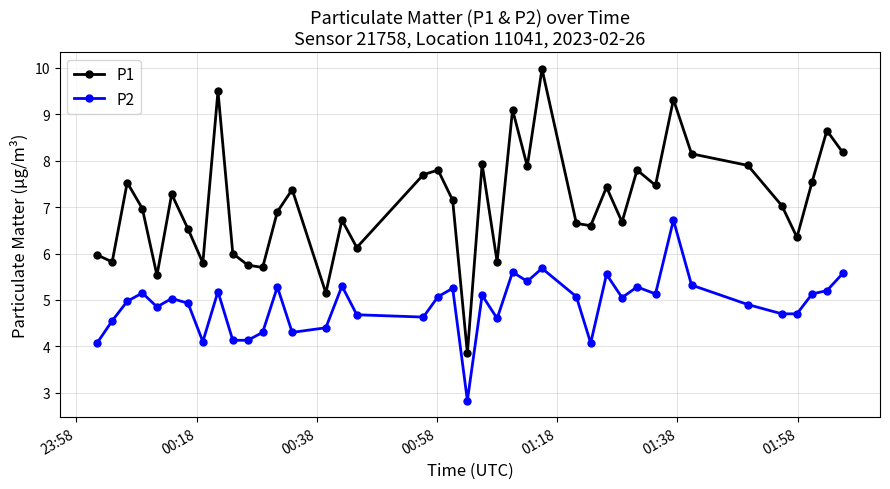

True or false: P2 and P1 cross at least once.

False